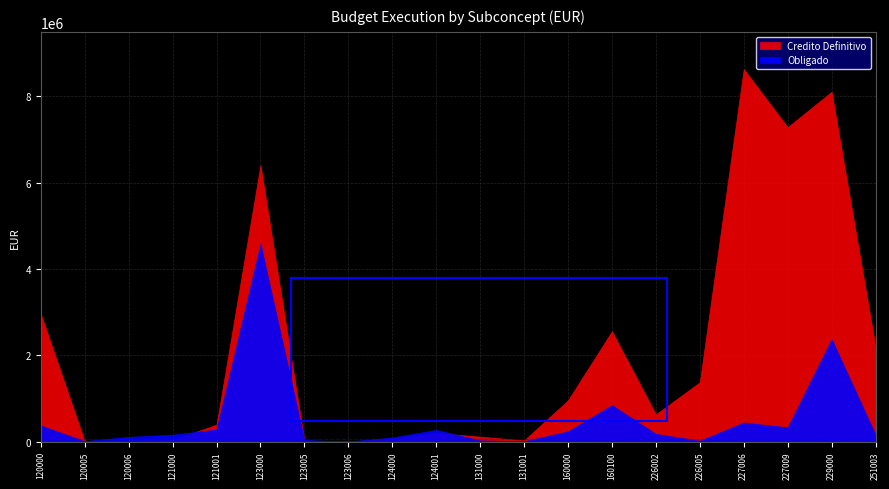

True or false: Obligado has a value of 9332.8 at 120005.

True